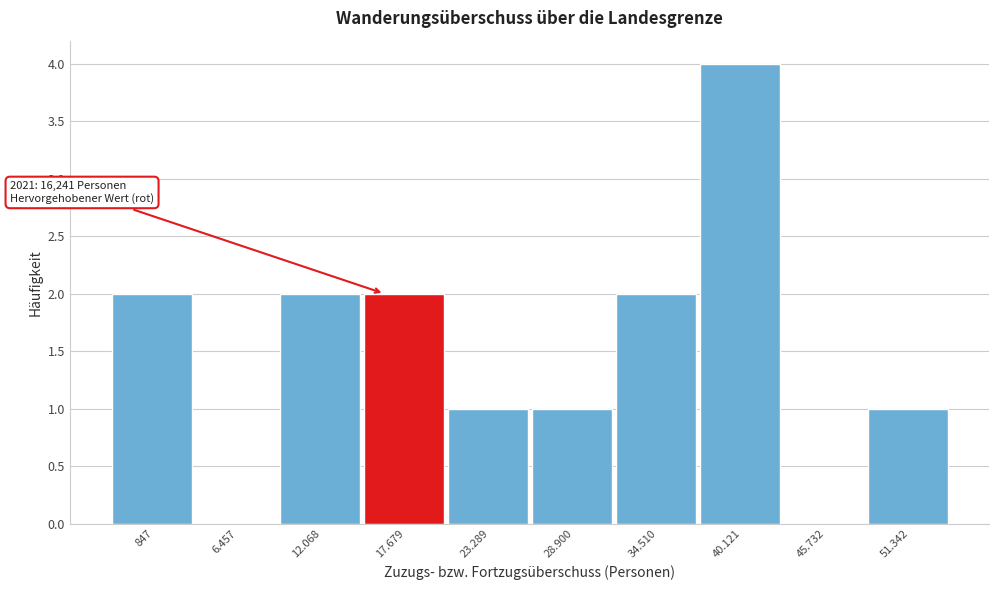

Reading right to left, list all the values displayed in this chart.

51.342=1	45.732=0	40.121=4	34.510=2	28.900=1	23.289=1	17.679=2	12.068=2	6.457=0	847=2